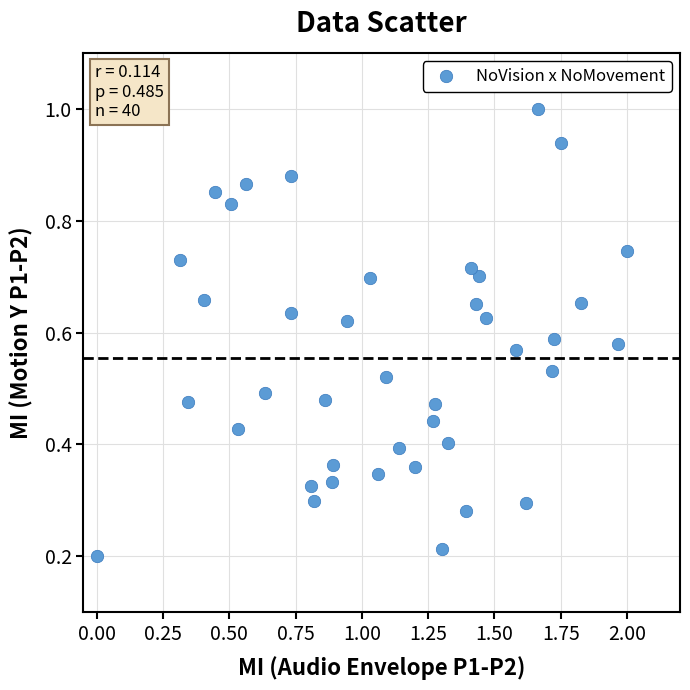

What is the range of X values (max minus min)?

2.0